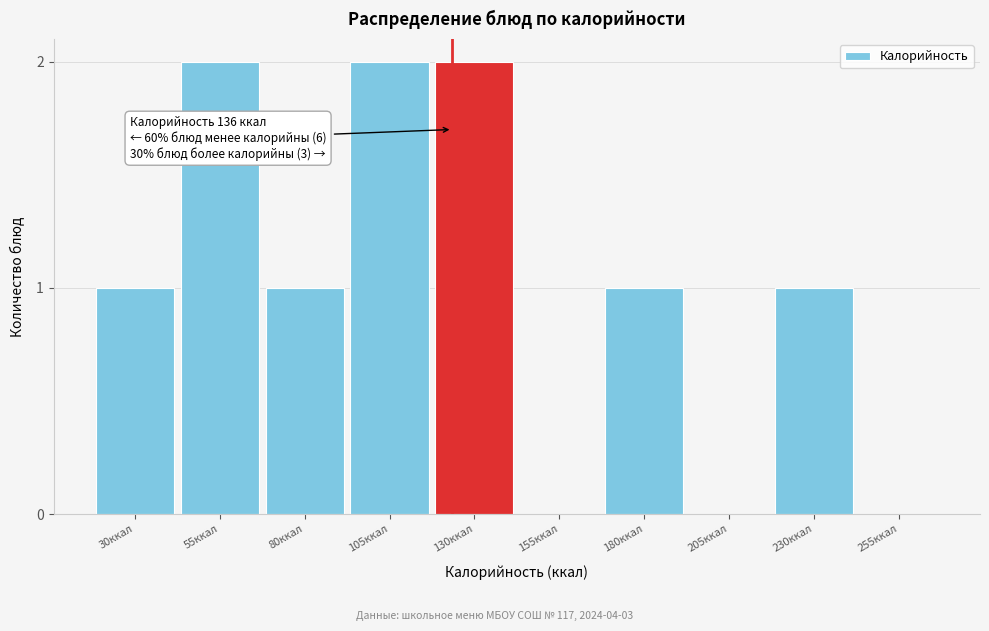

Reading right to left, extract all data points from this chart.

255ккал=0	230ккал=1	205ккал=0	180ккал=1	155ккал=0	130ккал=2	105ккал=2	80ккал=1	55ккал=2	30ккал=1